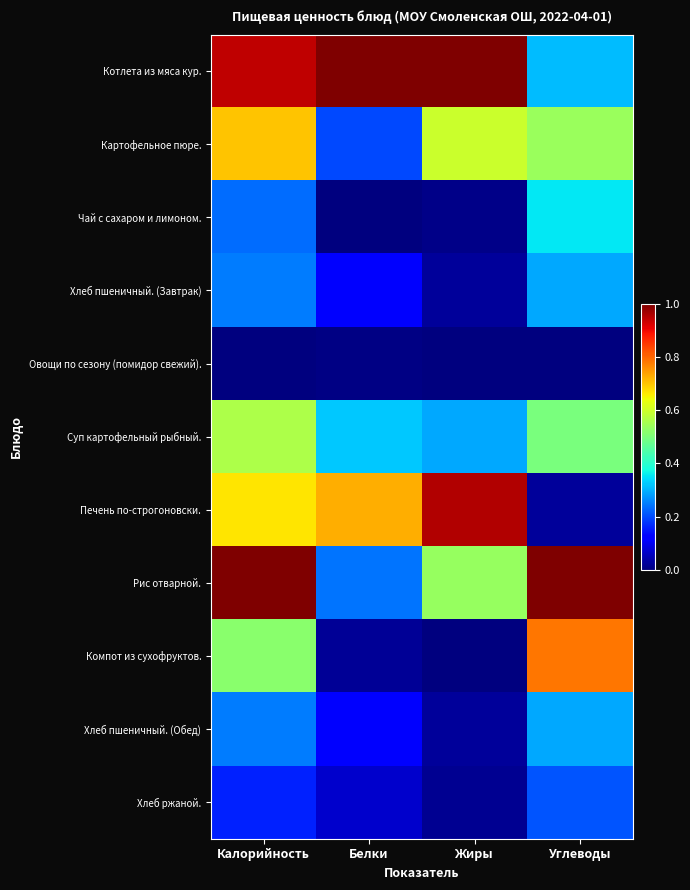

Reading right to left, list all the values displayed in this chart.

Котлета из мяса кур.: Углеводы=0.3	Жиры=1.0	Белки=1.0	Калорийность=0.9
Картофельное пюре.: Углеводы=0.5	Жиры=0.6	Белки=0.2	Калорийность=0.7
Чай с сахаром и лимоном.: Углеводы=0.4	Жиры=0.0	Белки=0.0	Калорийность=0.2
Хлеб пшеничный. (Завтрак): Углеводы=0.3	Жиры=0.0	Белки=0.1	Калорийность=0.2
Овощи по сезону (помидор свежий).: Углеводы=0.0	Жиры=0.0	Белки=0.0	Калорийность=0.0
Суп картофельный рыбный.: Углеводы=0.5	Жиры=0.3	Белки=0.3	Калорийность=0.6
Печень по-строгоновски.: Углеводы=0.0	Жиры=1.0	Белки=0.7	Калорийность=0.7
Рис отварной.: Углеводы=1.0	Жиры=0.5	Белки=0.2	Калорийность=1.0
Компот из сухофруктов.: Углеводы=0.8	Жиры=0.0	Белки=0.0	Калорийность=0.5
Хлеб пшеничный. (Обед): Углеводы=0.3	Жиры=0.0	Белки=0.1	Калорийность=0.2
Хлеб ржаной.: Углеводы=0.2	Жиры=0.0	Белки=0.1	Калорийность=0.2